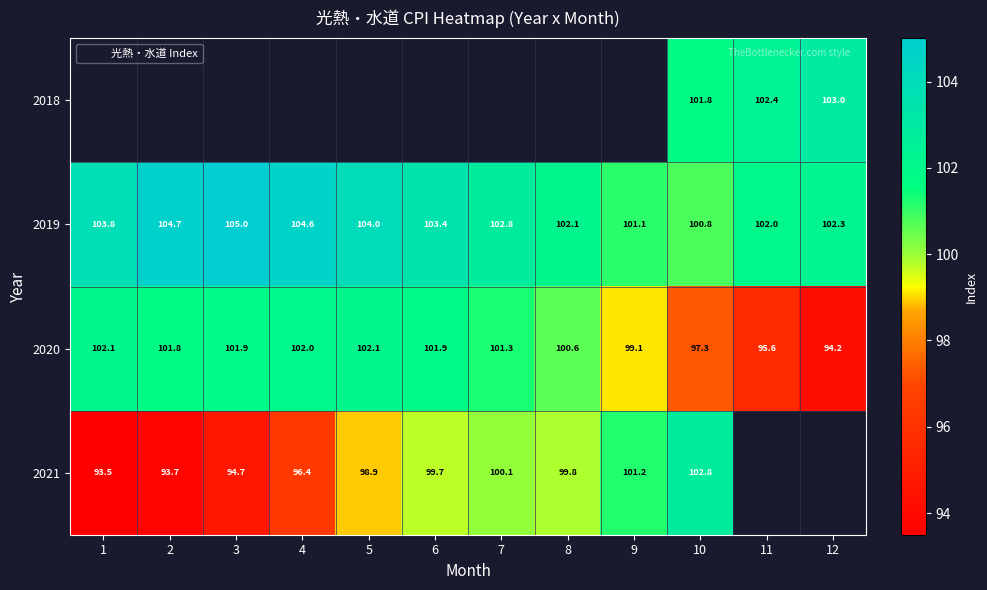

Which series has the largest total across all categories?

2019